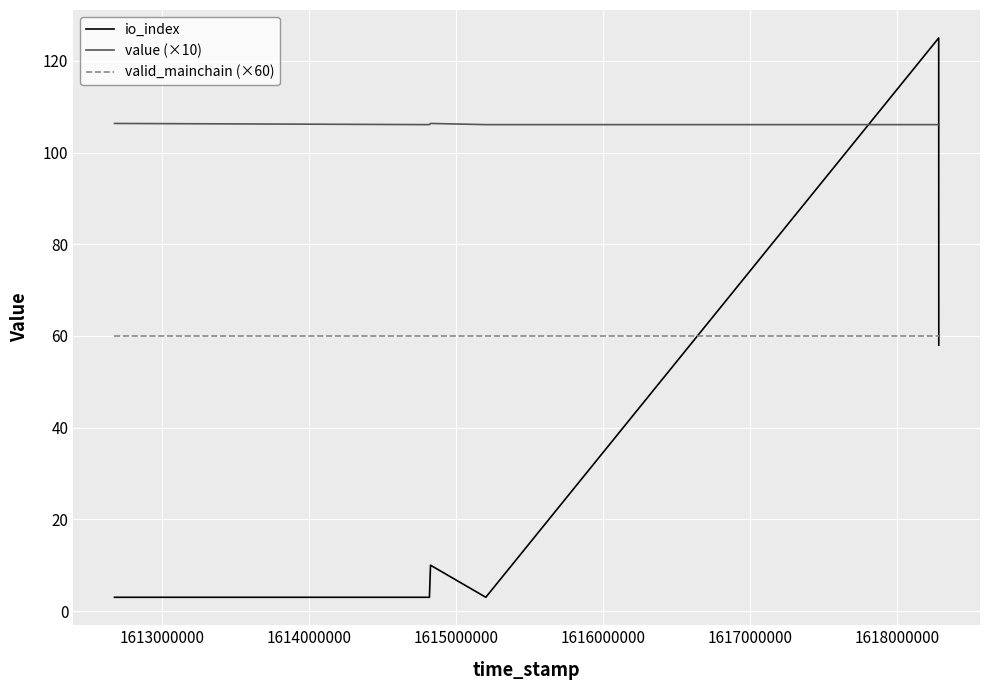

What is the average value of the valid_mainchain (×60) series?

60.0